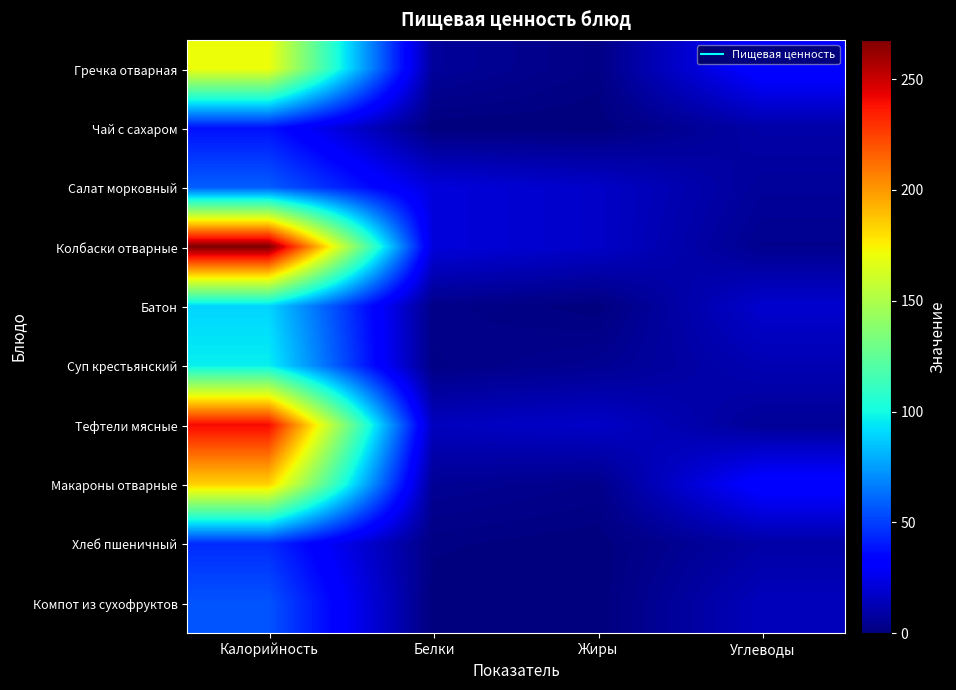

Reading left to right, what are all the values shown in this chart?

Гречка отварная: Калорийность=170.9	Белки=6.6	Жиры=1.7	Углеводы=34.5
Чай с сахаром: Калорийность=37.8	Белки=0.1	Жиры=0.0	Углеводы=9.8
Салат морковный: Калорийность=58.2	Белки=21.9	Жиры=17.3	Углеводы=6.6
Колбаски отварные: Калорийность=267.8	Белки=21.9	Жиры=17.3	Углеводы=4.0
Батон: Калорийность=89.6	Белки=2.6	Жиры=0.3	Углеводы=18.8
Суп крестьянский: Калорийность=96.5	Белки=1.9	Жиры=4.7	Углеводы=12.3
Тефтели мясные: Калорийность=240.9	Белки=15.0	Жиры=17.4	Углеводы=6.0
Макароны отварные: Калорийность=183.9	Белки=5.3	Жиры=3.0	Углеводы=34.1
Хлеб пшеничный: Калорийность=44.8	Белки=1.3	Жиры=0.1	Углеводы=9.4
Компот из сухофруктов: Калорийность=55.7	Белки=0.2	Жиры=0.0	Углеводы=14.6